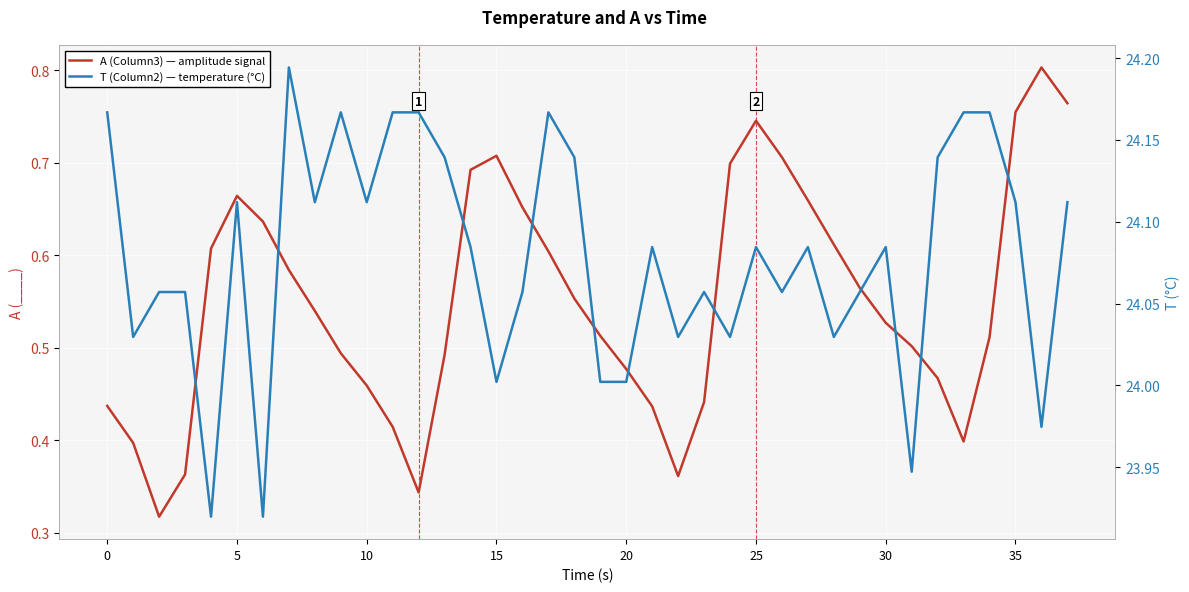

What is the average value of the T (Column2) series?

24.1